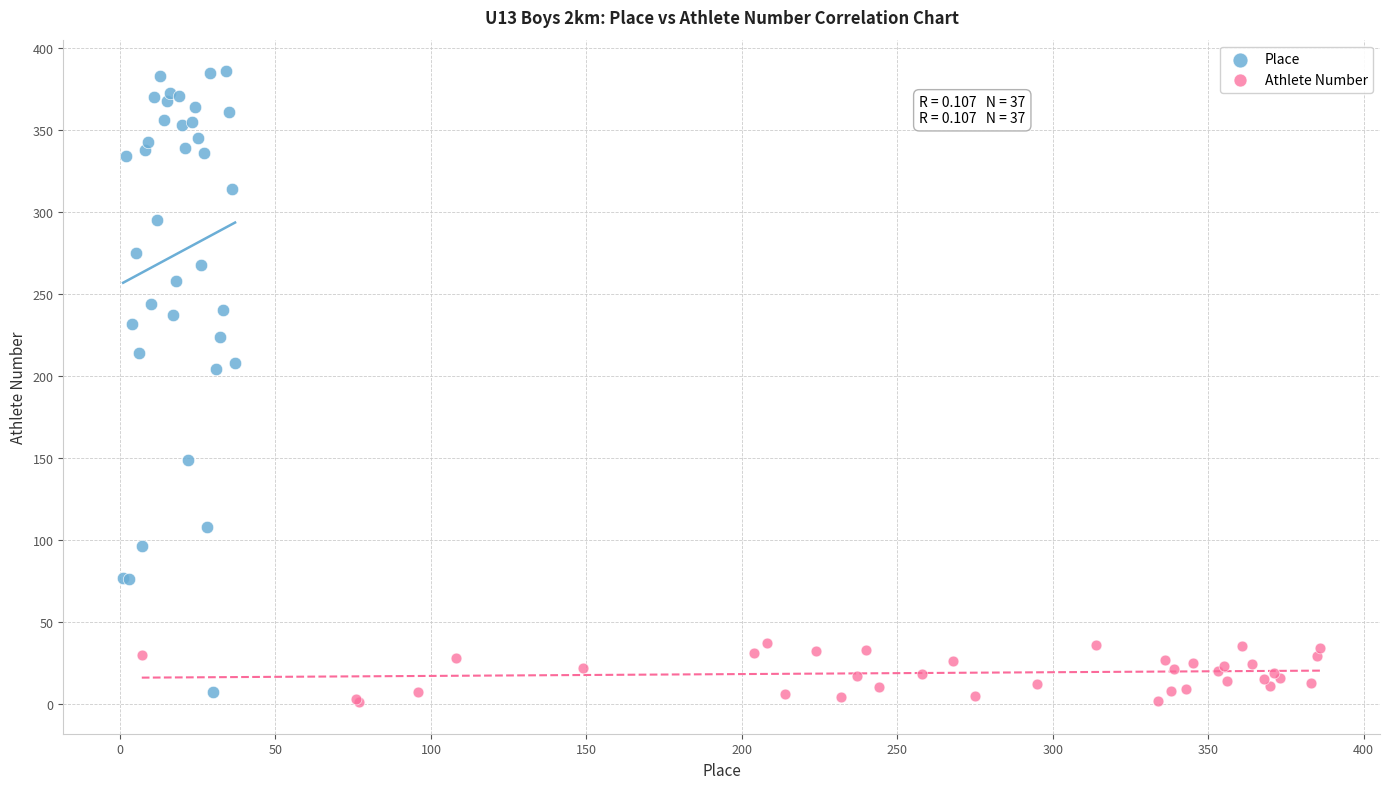

Which series reaches the minimum Y coordinate?

Athlete Number